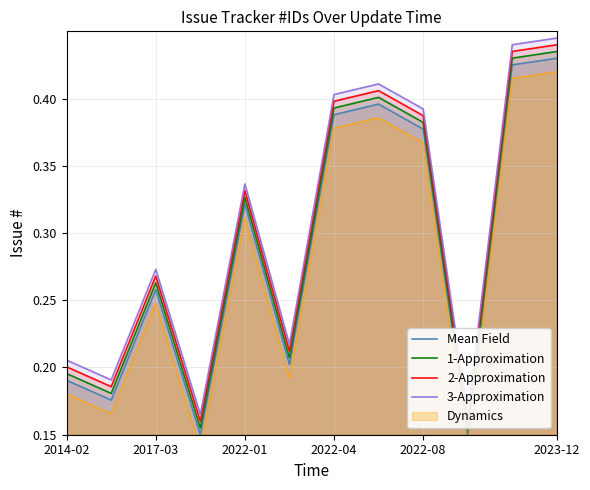

True or false: Mean Field has a value of 0.1 at 2023-12.

False